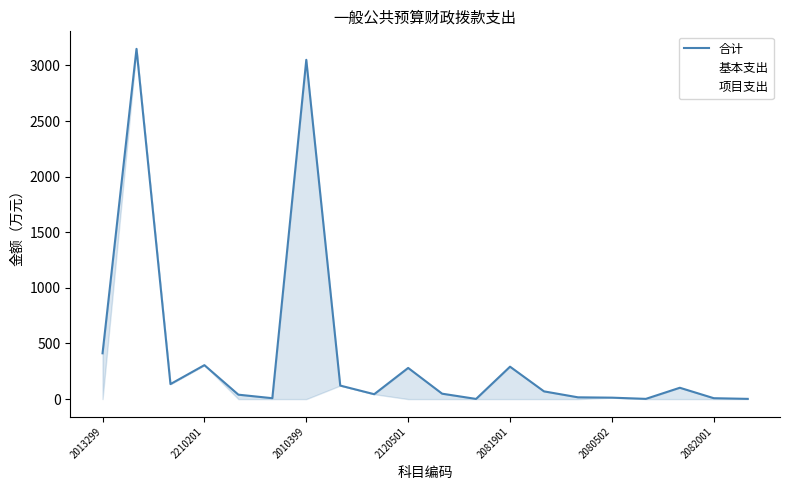

What are all the series names shown in the legend?

合计, 基本支出, 项目支出